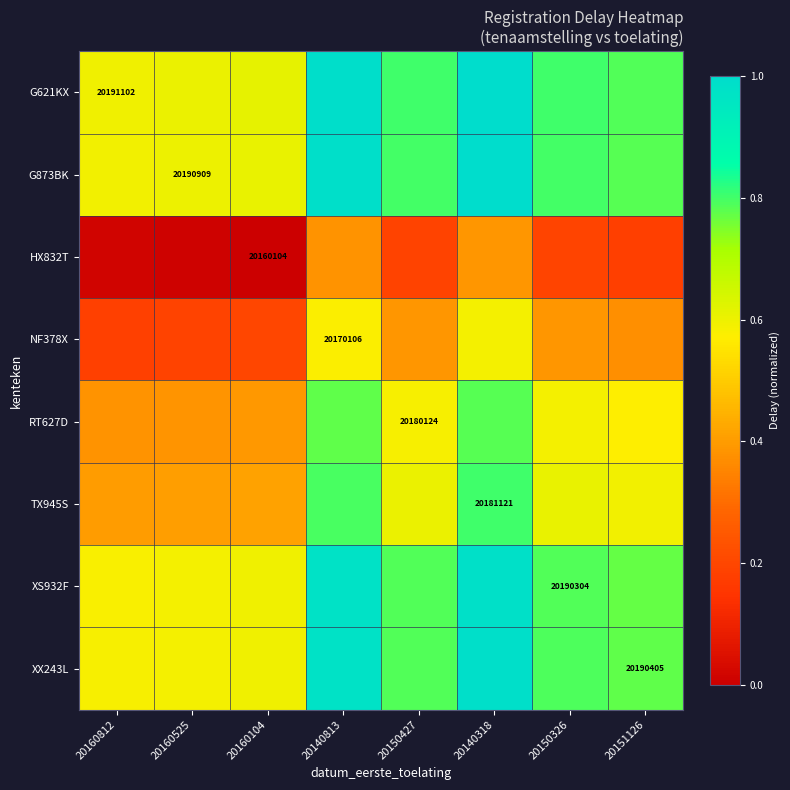

What is the maximum value shown in the chart?

1.0